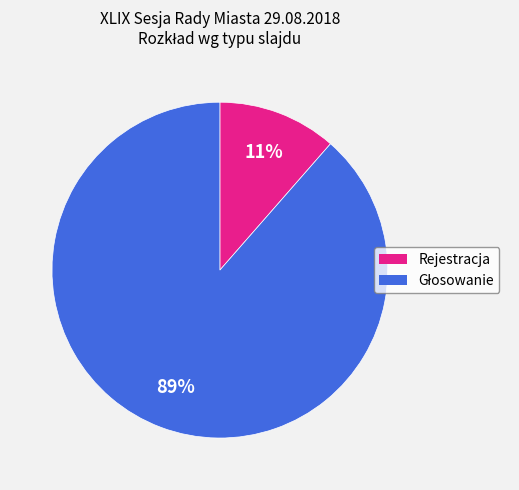

How many slices are in this pie chart?

2